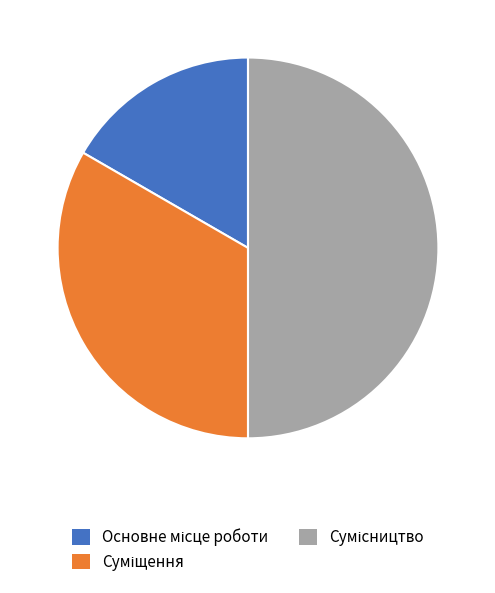

True or false: Основне місце роботи accounts for 17% of the total.

True